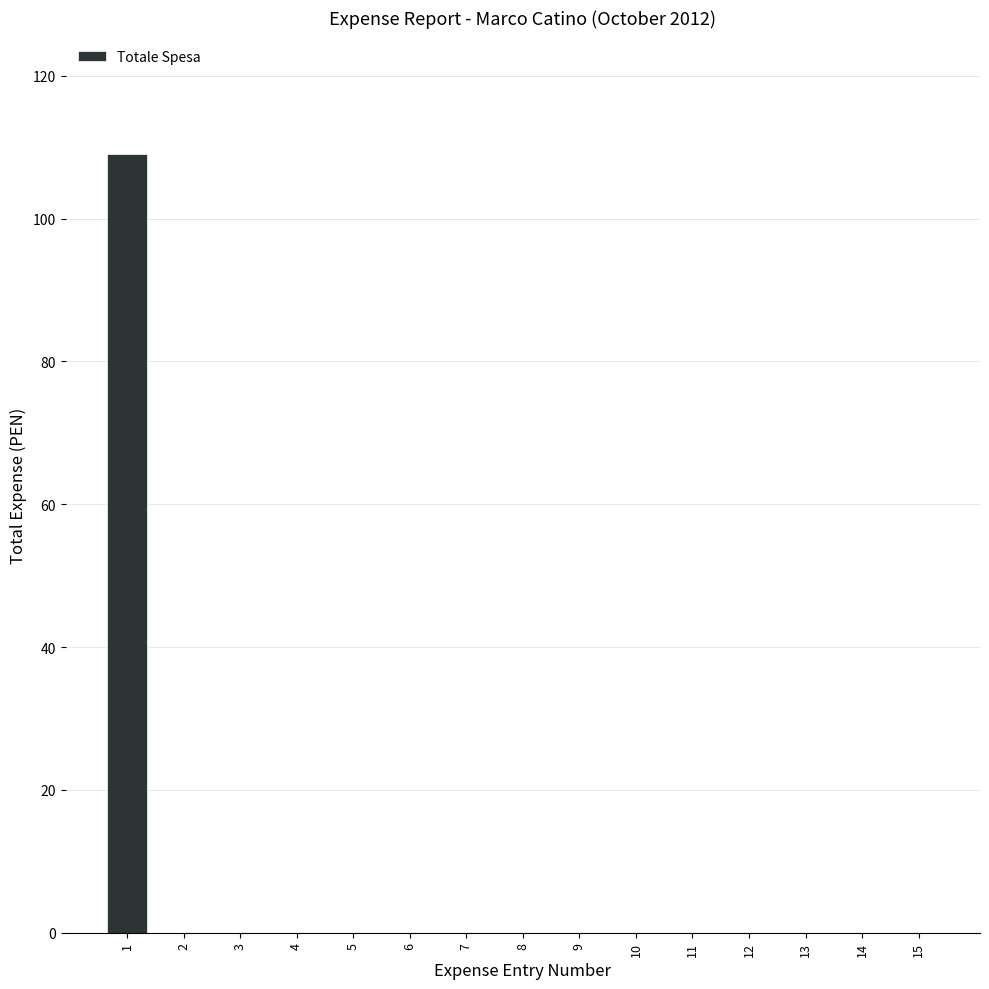

Reading right to left, transcribe all the data shown in this chart.

15=0	14=0	13=0	12=0	11=0	10=0	9=0	8=0	7=0	6=0	5=0	4=0	3=0	2=0	1=109